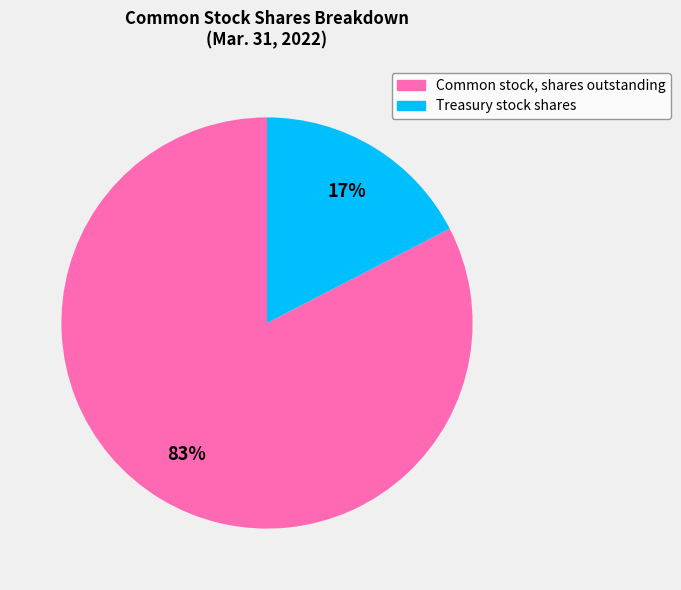

To the nearest percent, what is the average slice percentage?

50%